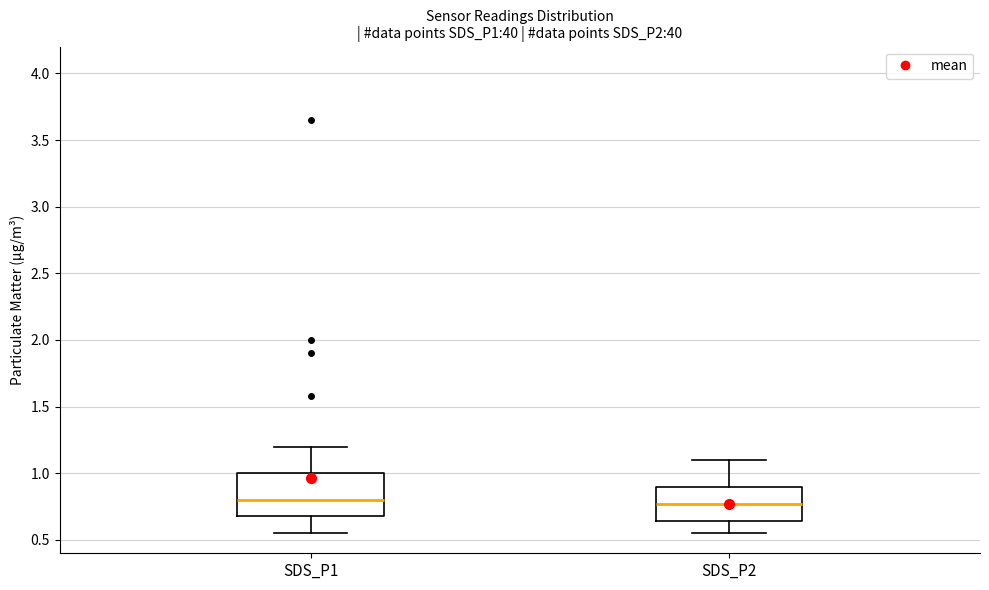

Where does the upper whisker of the box for SDS_P1 end on the y-axis? The values are not printed on the chart, so give them approximately, as read against the axis.

1.20